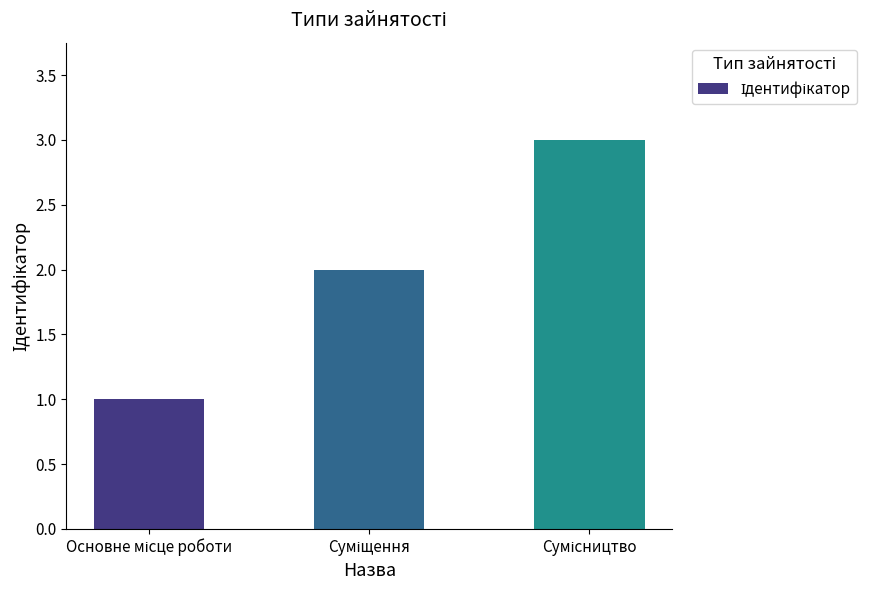

What is the maximum value shown in the chart?

3